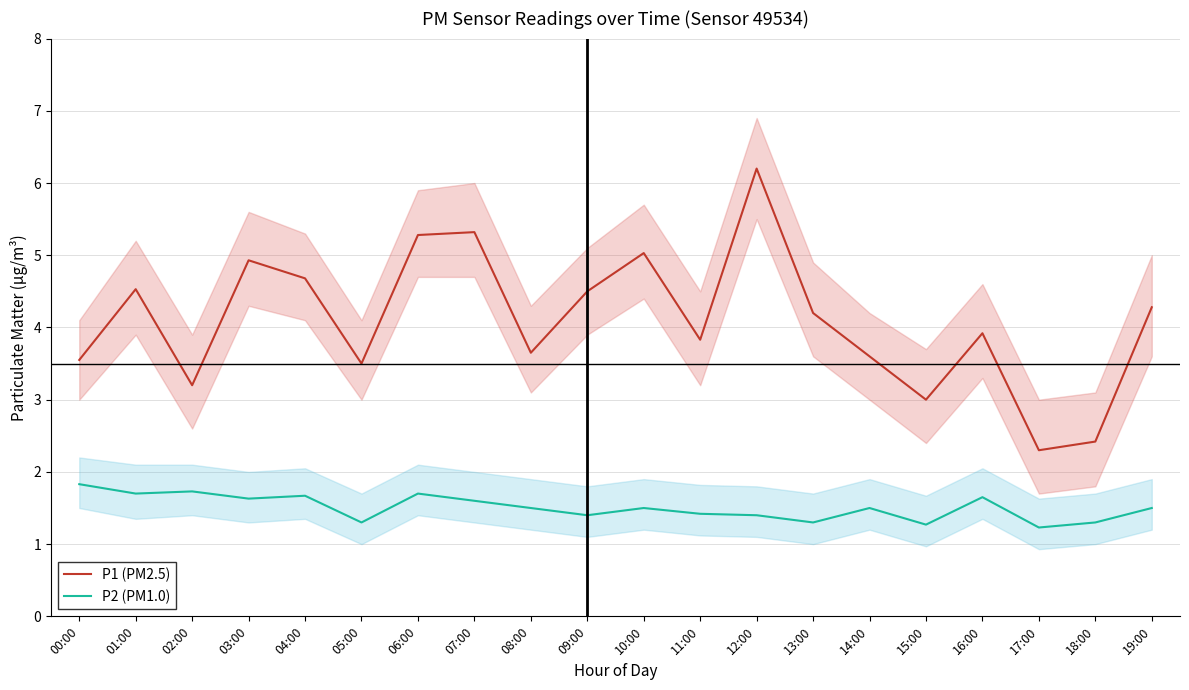

What is the difference between the P2 (PM1.0) values at 15:00 and 10:00?

0.2